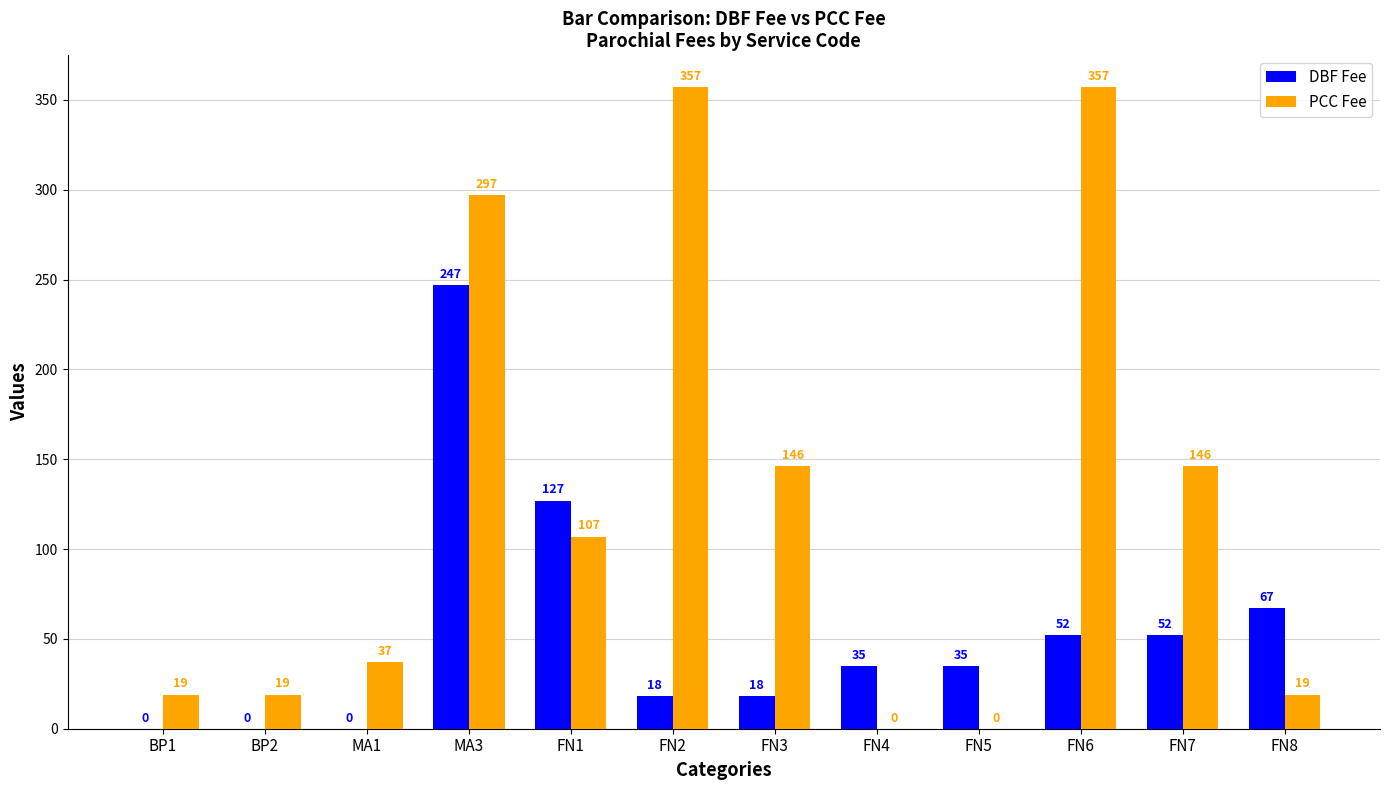

Which category has the highest value in the DBF Fee series?

MA3